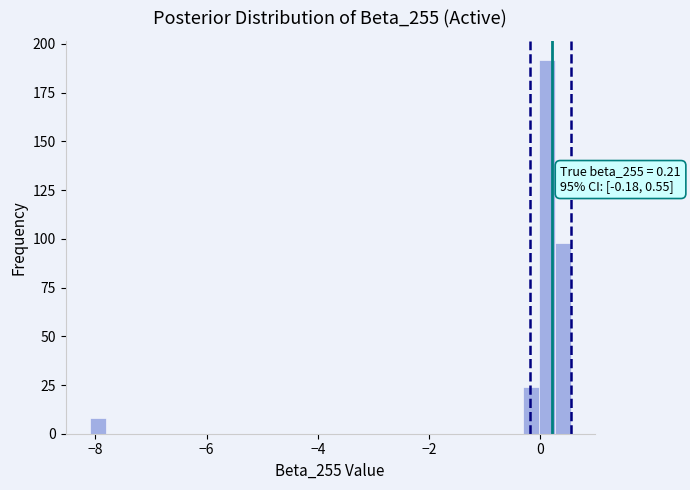

Read against the x-axis, roughly where is the centre of the tallest bar?

0.2